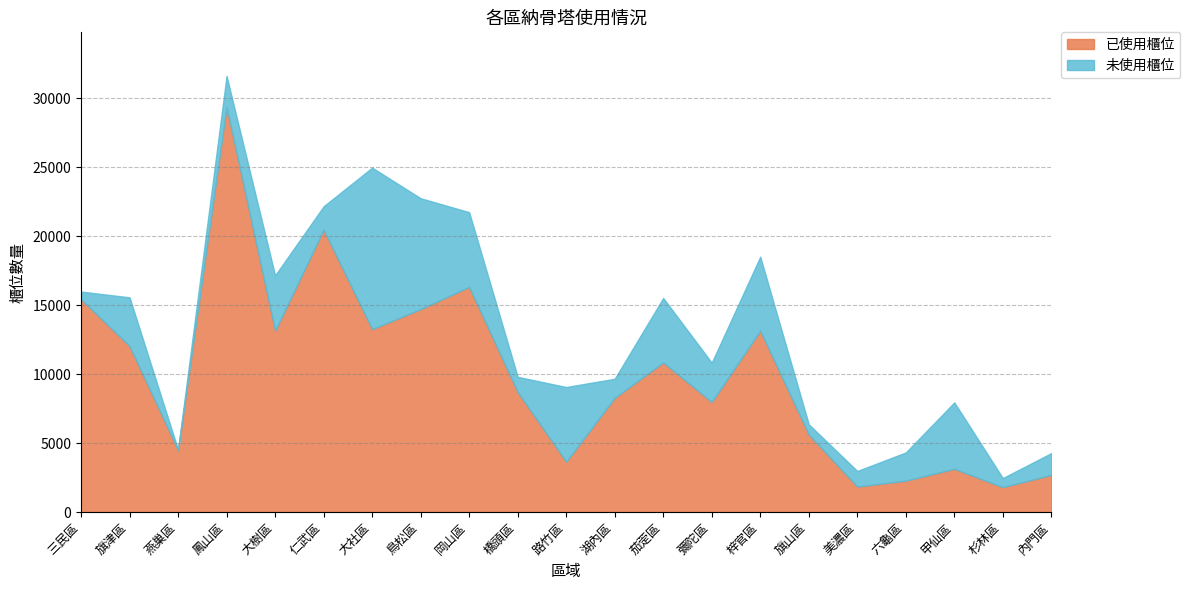

What is the average value of the 未使用櫃位 series?

3287